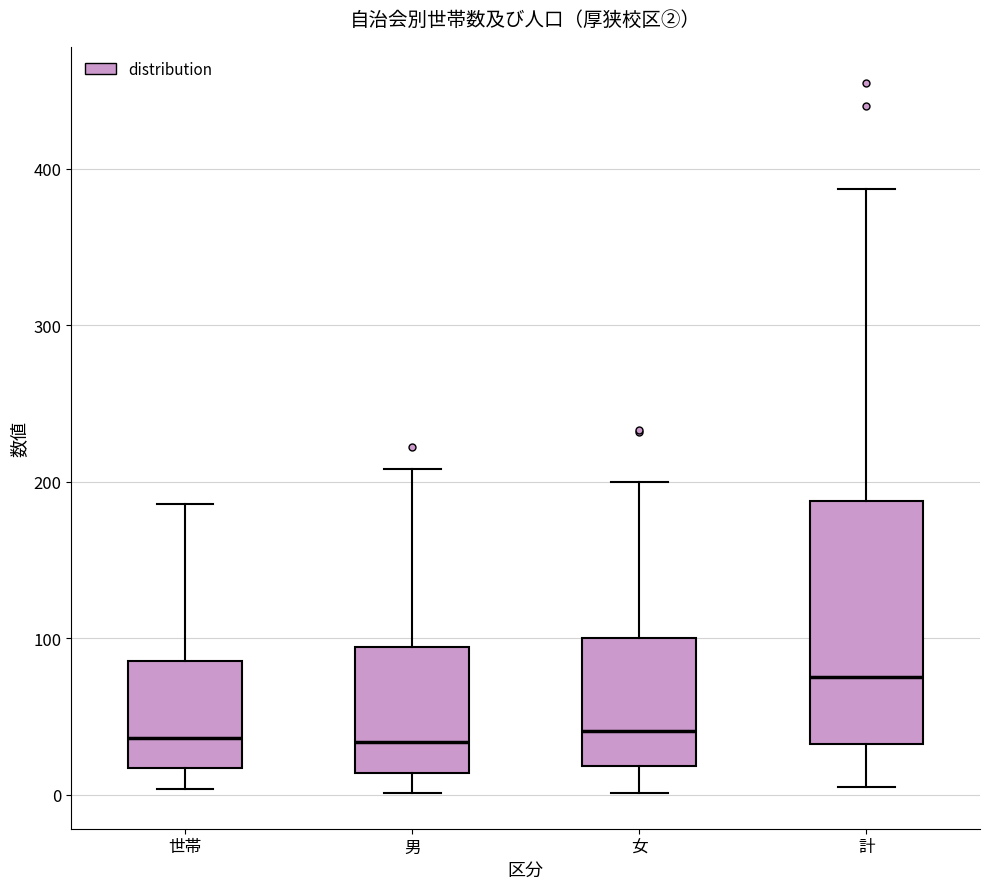

Reading left to right, read every box against the y-axis: the position of its median line, the range the box covers, and the ends of its whiskers. The values are not printed on the chart, so give them approximately, as read against the axis.

世帯: median 40, box 20 to 90, whiskers 0 to 190
男: median 30, box 10 to 90, whiskers 0 to 210
女: median 40, box 20 to 100, whiskers 0 to 200
計: median 80, box 30 to 190, whiskers 10 to 390